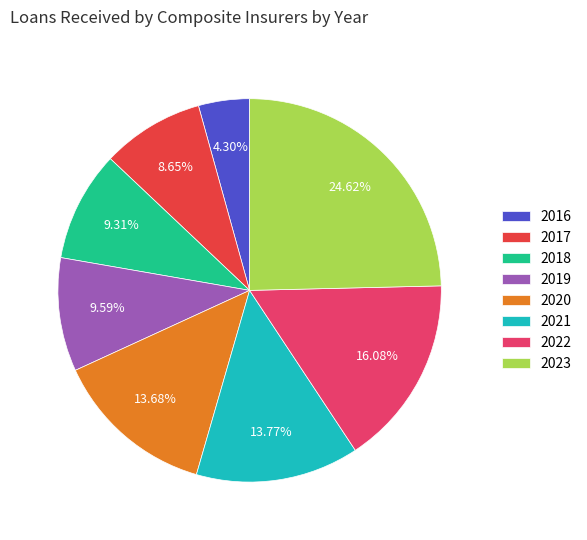

To the nearest percent, what is the average slice percentage?

12%